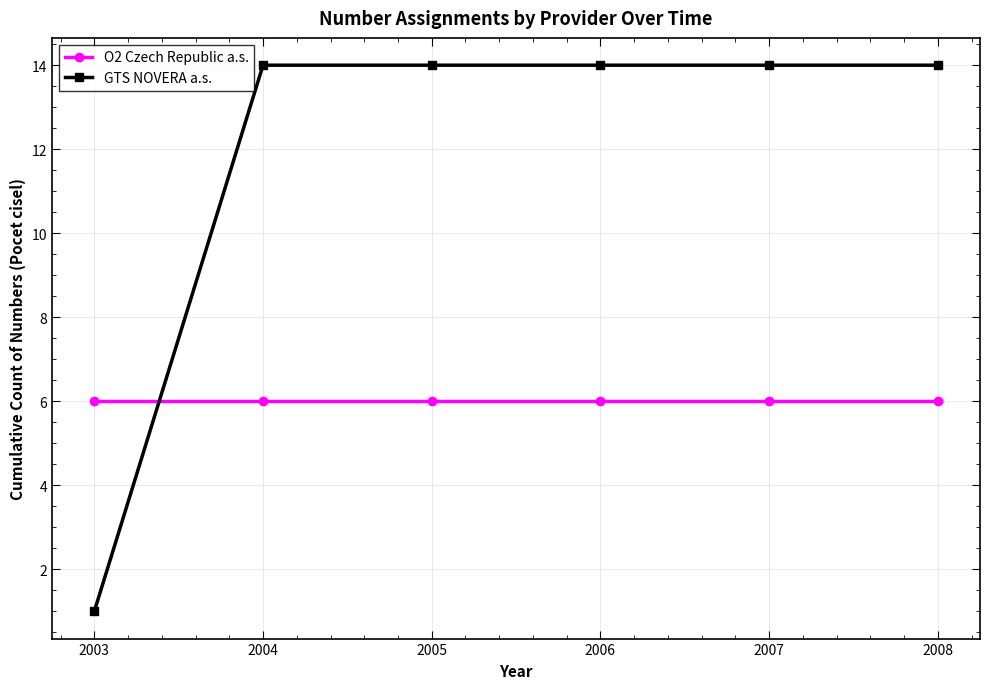

List the series in order of their overall mean, highest first.

GTS NOVERA a.s., O2 Czech Republic a.s.